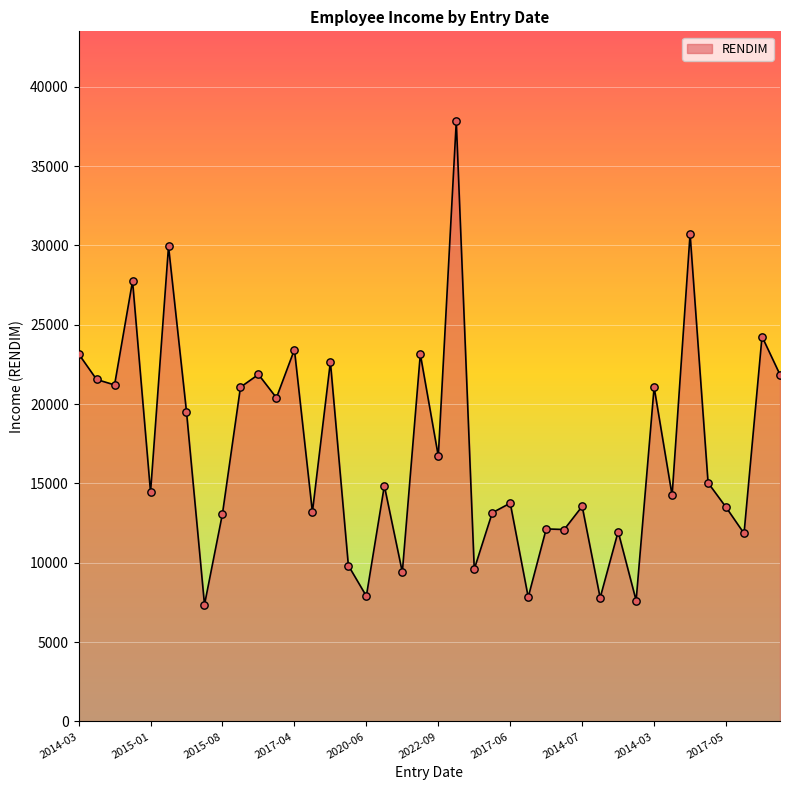

What is the minimum value shown in the chart?

7361.7